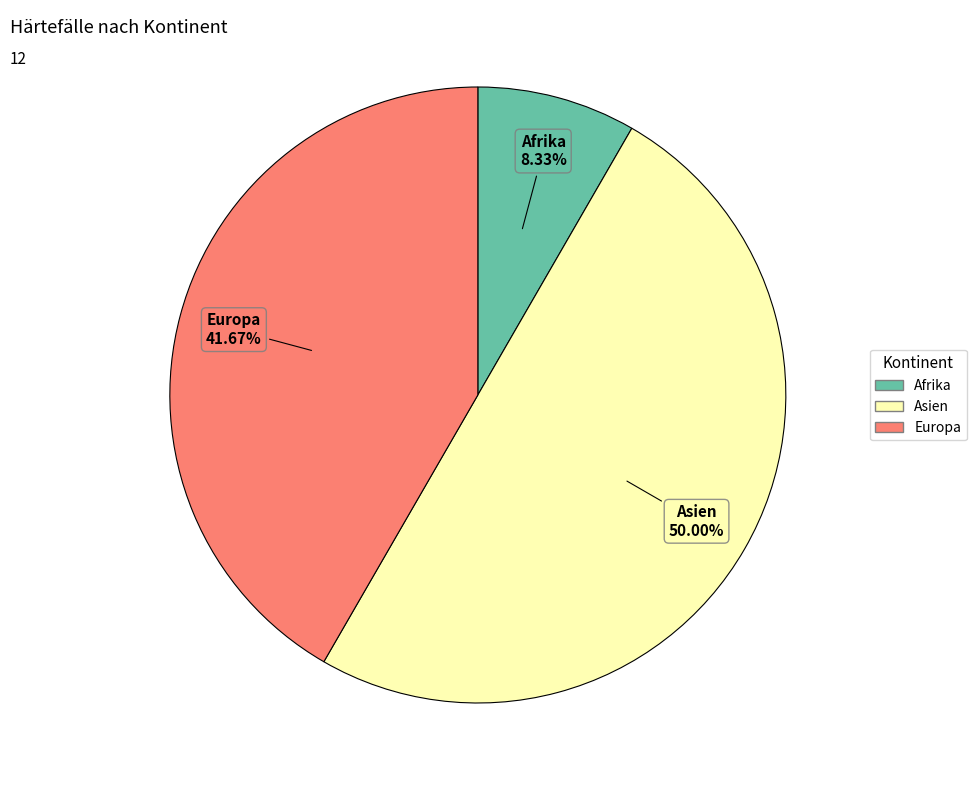

Count the number of slices in the pie.

3